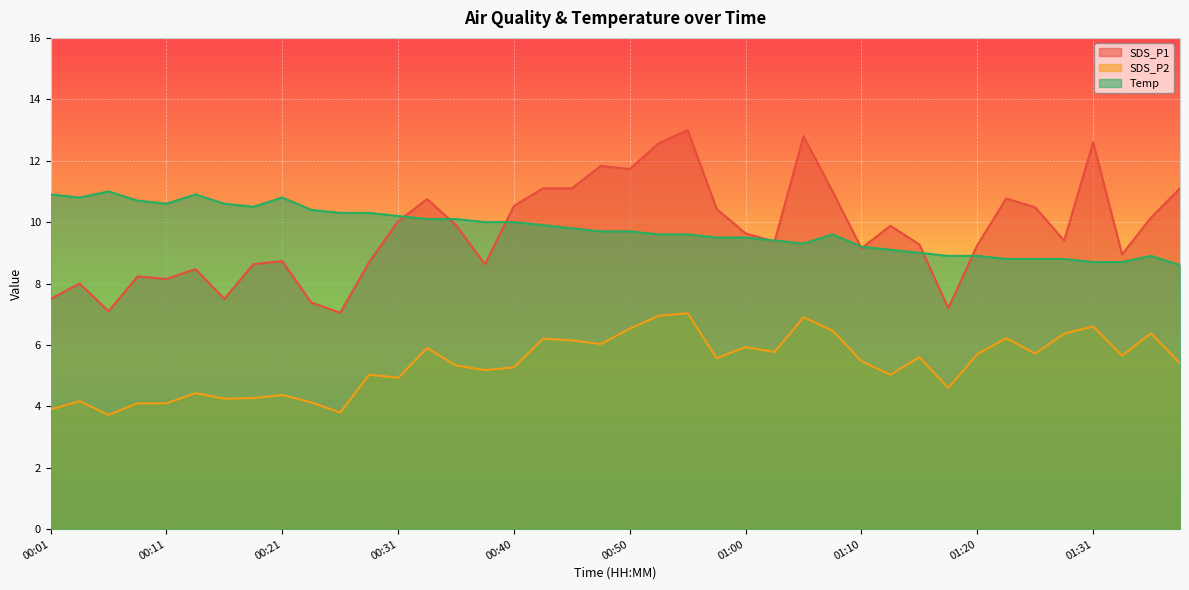

Reading left to right, transcribe all the data shown in this chart.

SDS_P1: 00:01=7.5	00:04=8.0	00:06=7.1	00:09=8.2	00:11=8.2	00:14=8.5	00:16=7.5	00:18=8.6	00:21=8.7	00:23=7.4	00:26=7.0	00:28=8.7	00:31=10.0	00:33=10.8	00:35=9.9	00:38=8.6	00:40=10.5	00:43=11.1	00:45=11.1	00:48=11.8	00:50=11.7	00:52=12.6	00:55=13.0	00:57=10.4	01:00=9.6	01:02=9.4	01:05=12.8	01:07=11.0	01:10=9.2	01:12=9.9	01:15=9.3	01:17=7.2	01:20=9.2	01:23=10.8	01:26=10.5	01:28=9.4	01:31=12.6	01:33=8.9	01:36=10.2	01:38=11.1
SDS_P2: 00:01=3.9	00:04=4.2	00:06=3.7	00:09=4.1	00:11=4.1	00:14=4.4	00:16=4.2	00:18=4.3	00:21=4.4	00:23=4.1	00:26=3.8	00:28=5.0	00:31=4.9	00:33=5.9	00:35=5.3	00:38=5.2	00:40=5.3	00:43=6.2	00:45=6.2	00:48=6.0	00:50=6.5	00:52=7.0	00:55=7.0	00:57=5.6	01:00=5.9	01:02=5.8	01:05=6.9	01:07=6.5	01:10=5.5	01:12=5.0	01:15=5.6	01:17=4.6	01:20=5.7	01:23=6.2	01:26=5.7	01:28=6.4	01:31=6.6	01:33=5.7	01:36=6.4	01:38=5.4
Temp: 00:01=10.9	00:04=10.8	00:06=11.0	00:09=10.7	00:11=10.6	00:14=10.9	00:16=10.6	00:18=10.5	00:21=10.8	00:23=10.4	00:26=10.3	00:28=10.3	00:31=10.2	00:33=10.1	00:35=10.1	00:38=10.0	00:40=10.0	00:43=9.9	00:45=9.8	00:48=9.7	00:50=9.7	00:52=9.6	00:55=9.6	00:57=9.5	01:00=9.5	01:02=9.4	01:05=9.3	01:07=9.6	01:10=9.2	01:12=9.1	01:15=9.0	01:17=8.9	01:20=8.9	01:23=8.8	01:26=8.8	01:28=8.8	01:31=8.7	01:33=8.7	01:36=8.9	01:38=8.6